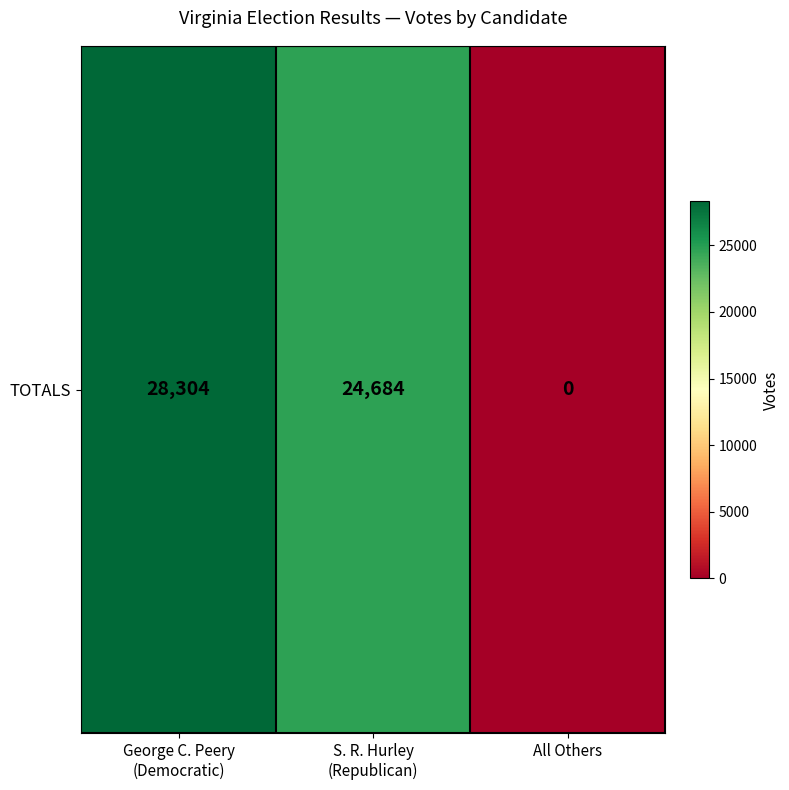

Which category has the highest value across all series?

George C. Peery
(Democratic)